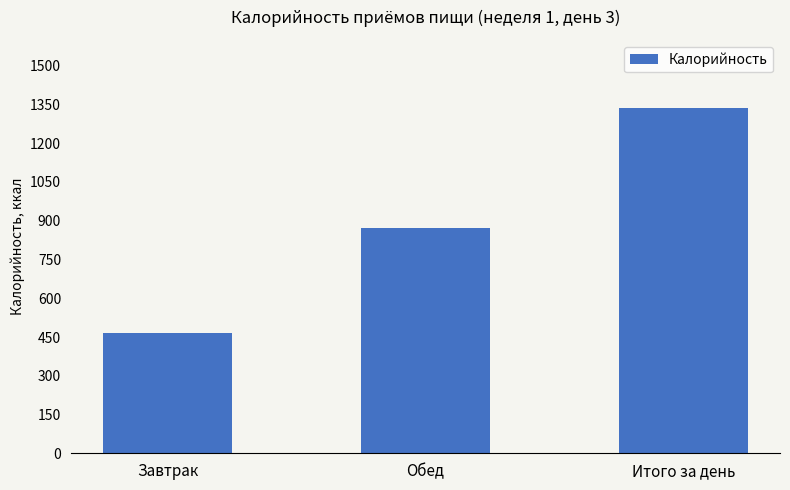

At which category does the chart reach its minimum across all series?

Завтрак